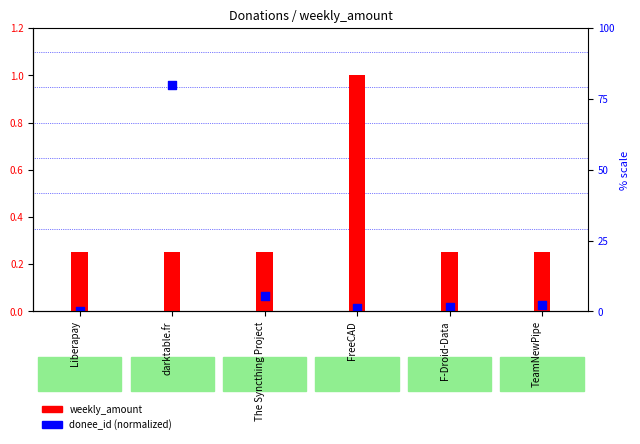

Which series has the largest total across all categories?

weekly_amount